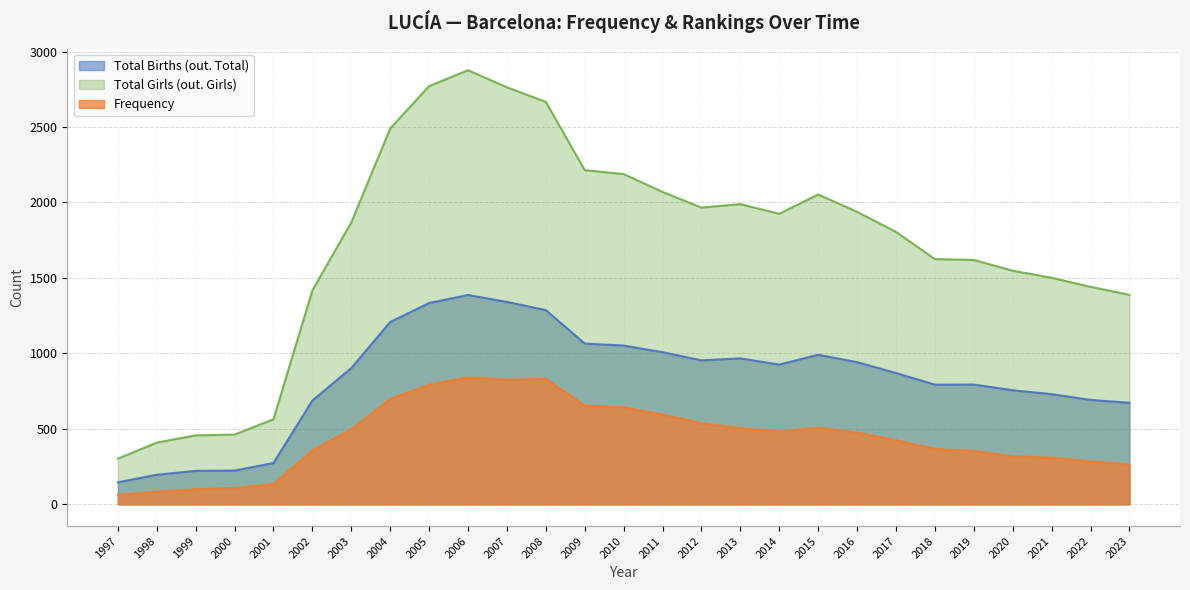

Which series has the largest total across all categories?

Total Girls (out. Girls)